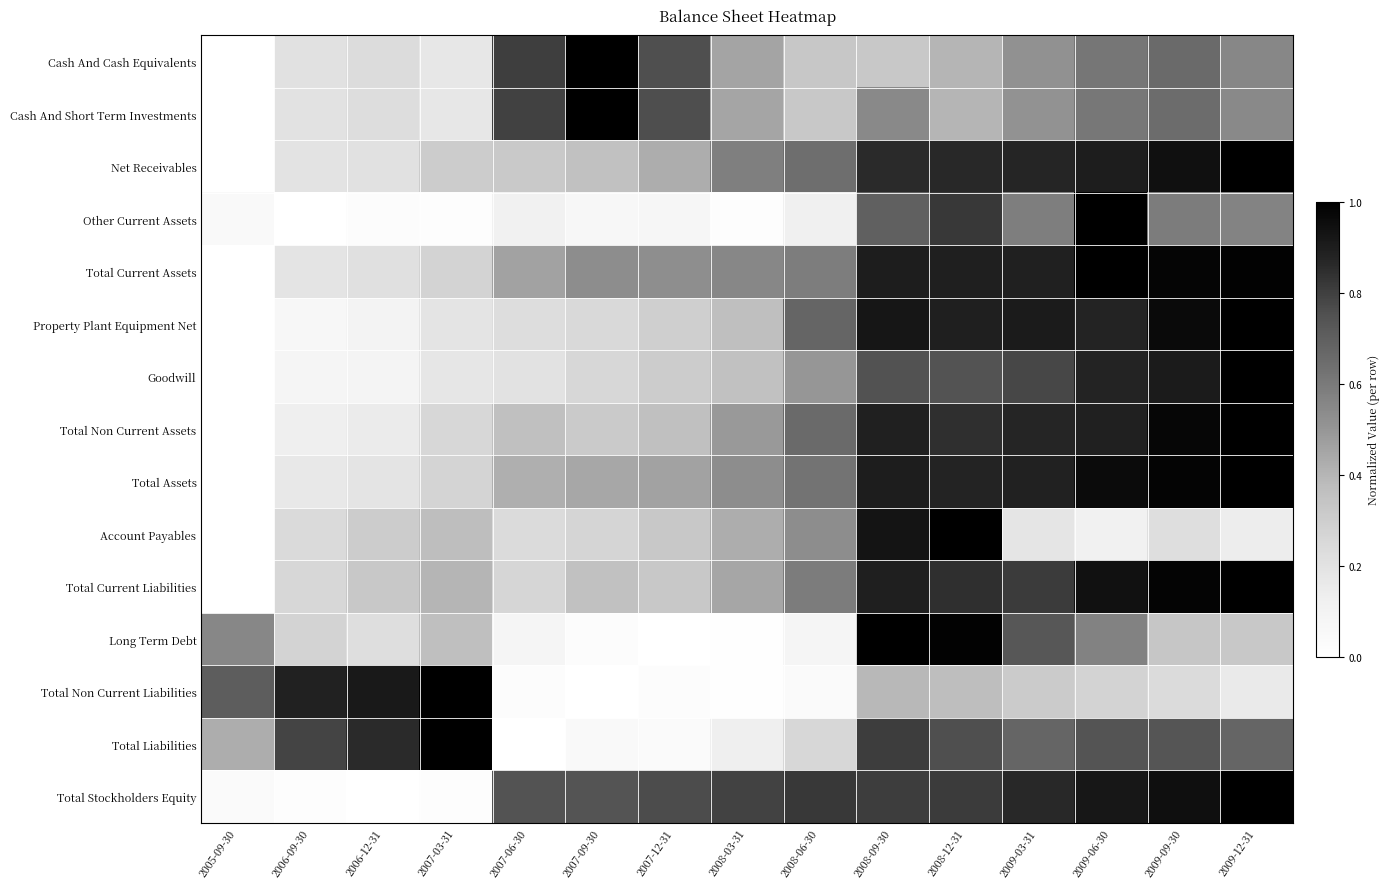

Rank the series at 2009-06-30 from lowest to highest value.

Account Payables, Total Non Current Liabilities, Long Term Debt, Cash And Short Term Investments, Cash And Cash Equivalents, Total Liabilities, Goodwill, Property Plant Equipment Net, Total Non Current Assets, Net Receivables, Total Stockholders Equity, Total Current Liabilities, Total Assets, Other Current Assets, Total Current Assets